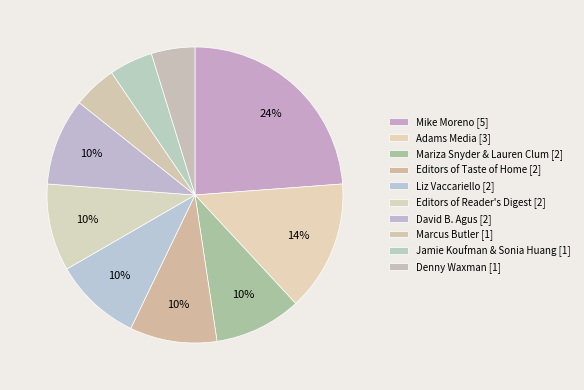

What is the change in value from David B. Agus to Denny Waxman?

-1